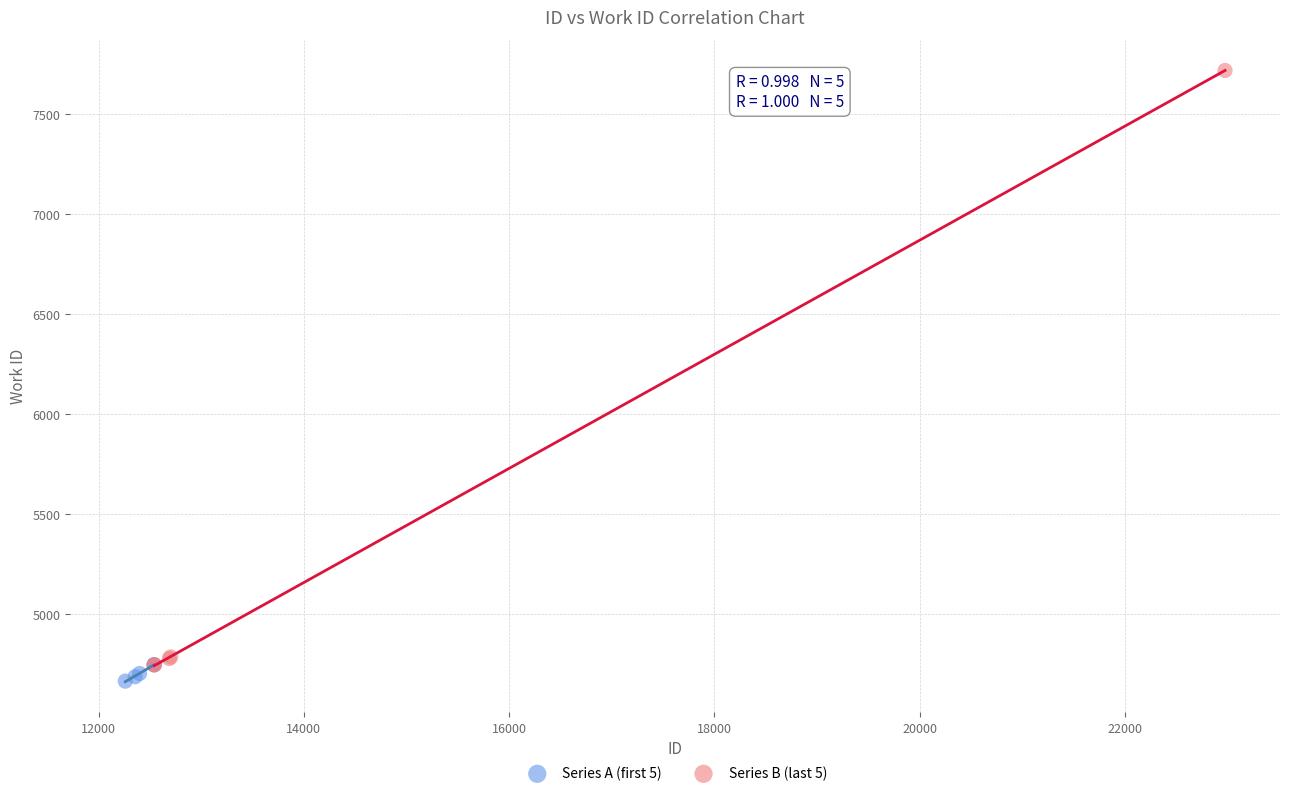

Which series reaches the maximum Y coordinate?

Series B (last 5)